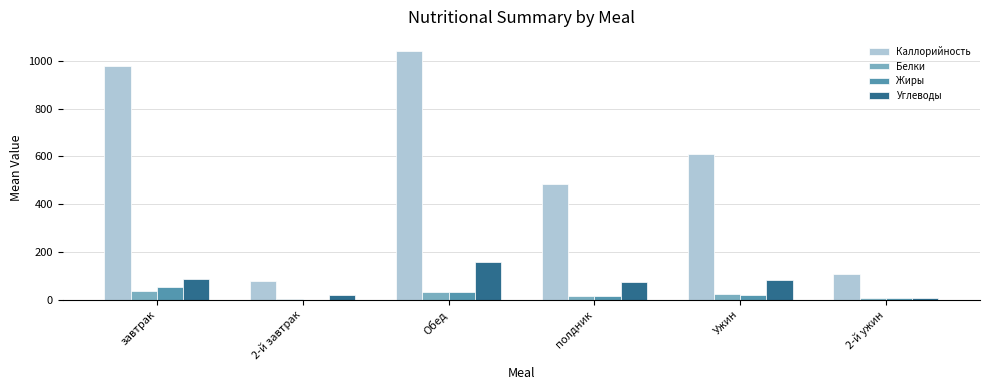

Which series has the largest range (max minus min)?

Каллорийность